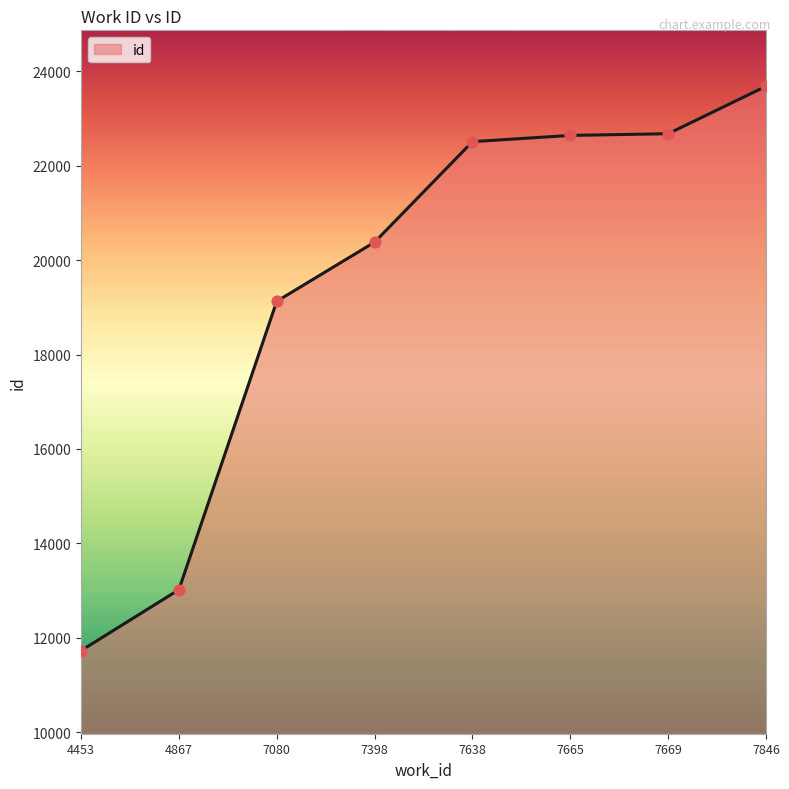

What is the change in value from 4867 to 7669?

+9656